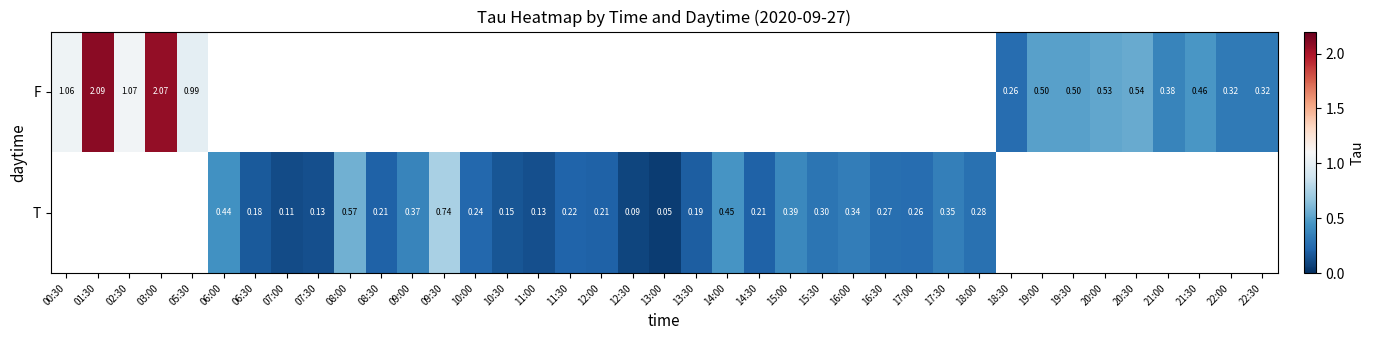

At which category does the chart reach its peak across all series?

01:30